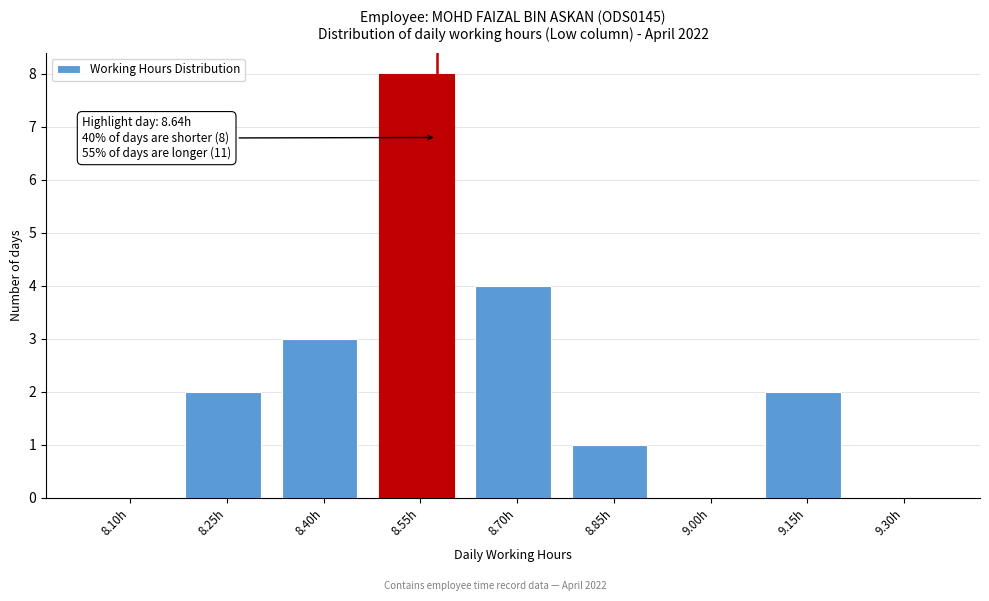

Reading left to right, list all the values displayed in this chart.

8.10h=0	8.25h=2	8.40h=3	8.55h=8	8.70h=4	8.85h=1	9.00h=0	9.15h=2	9.30h=0